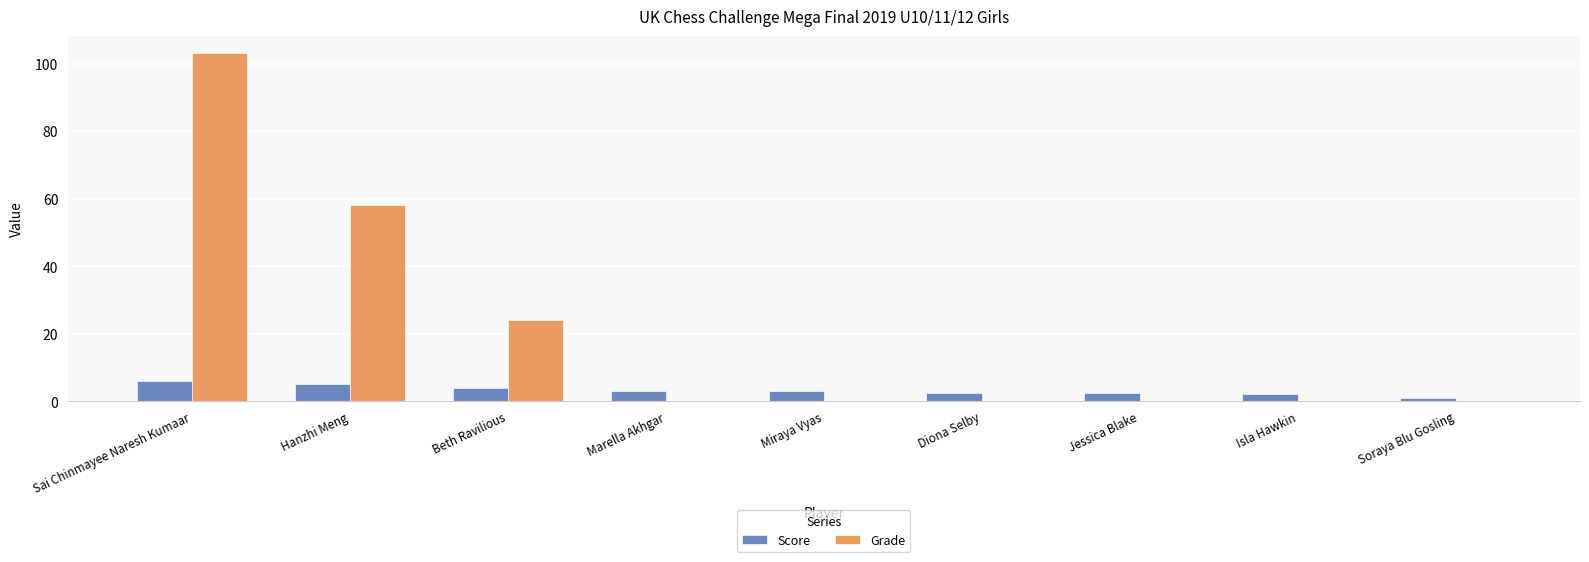

The Grade series shows 0.0 at Diona Selby. True or false?

True